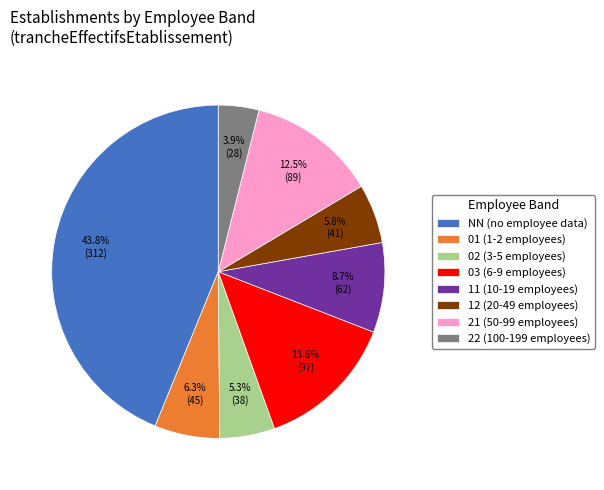

Do 21 and 11 together represent more than half of the pie?

No